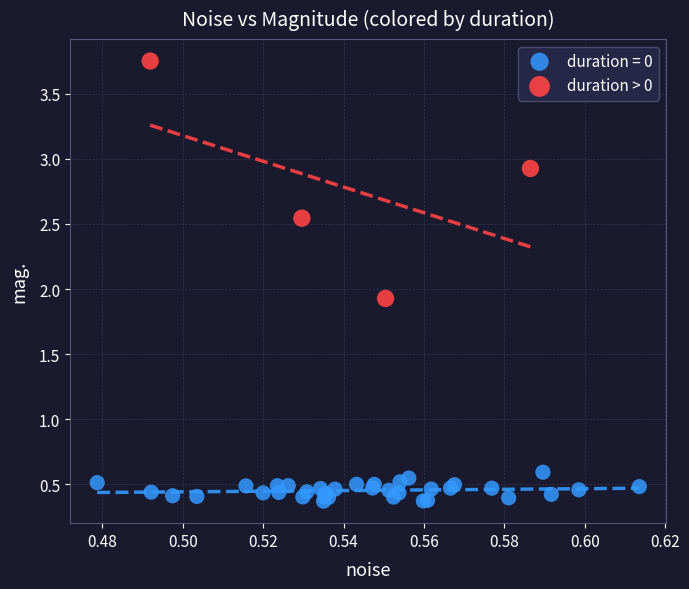

Which series reaches the maximum Y coordinate?

duration > 0